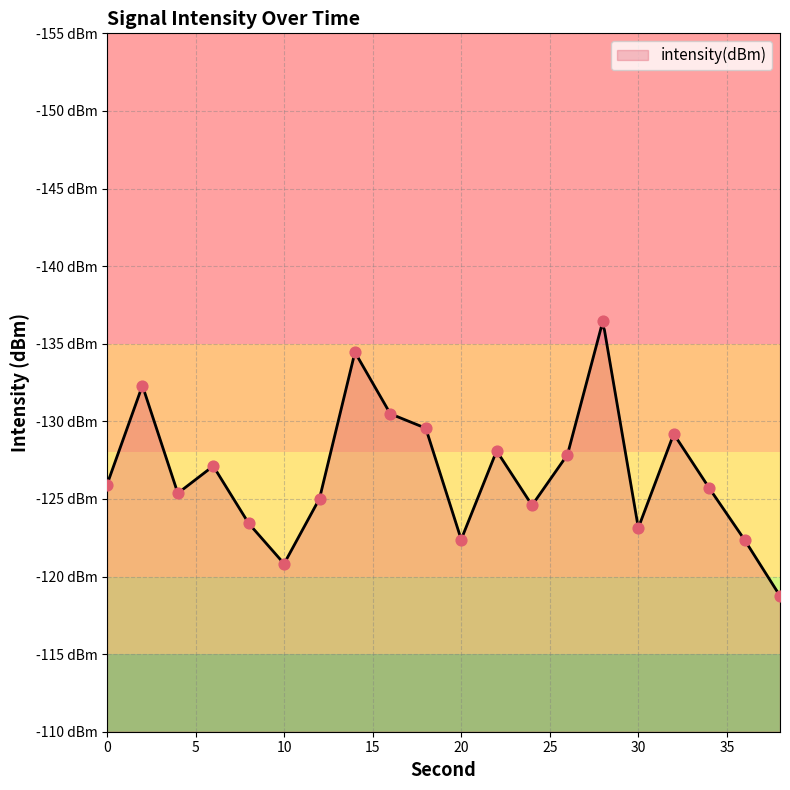

Between 18 and 10, which is larger?

10